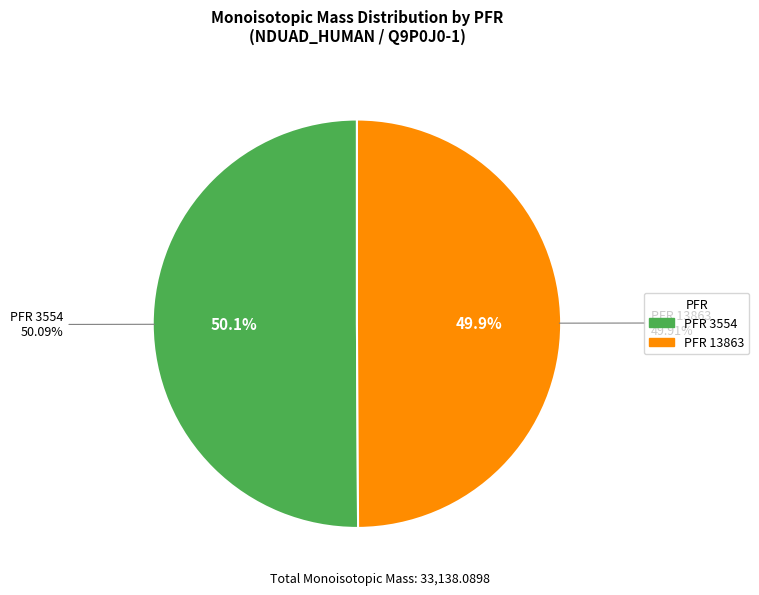

What is the largest slice in the pie chart?

3554